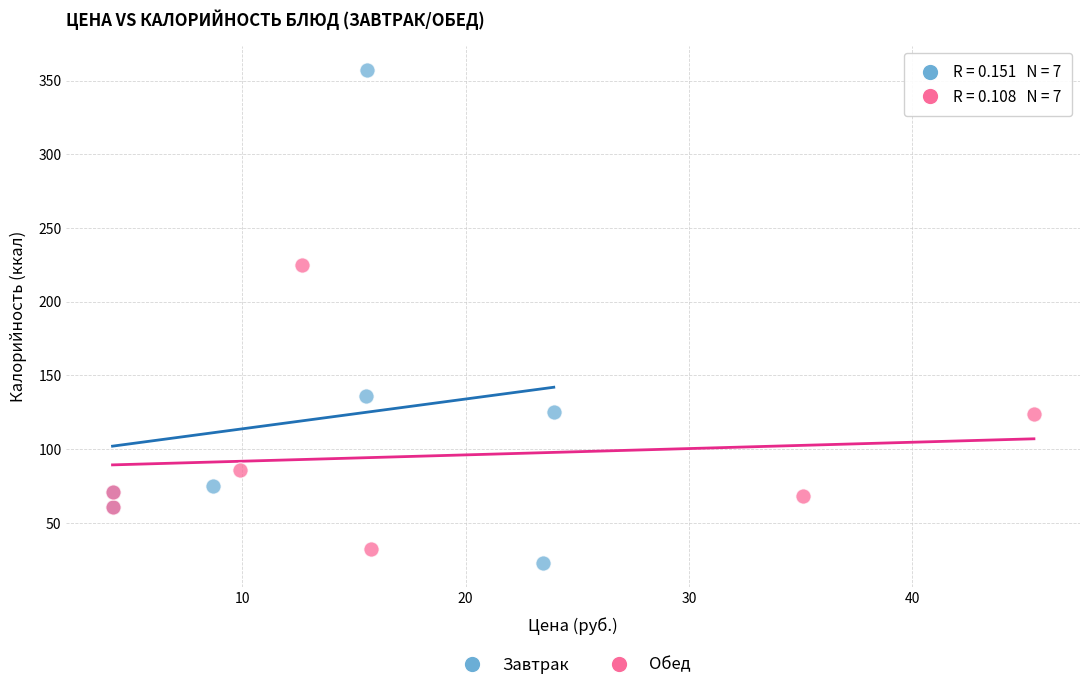

Which series has the largest Y range (max minus min)?

Завтрак